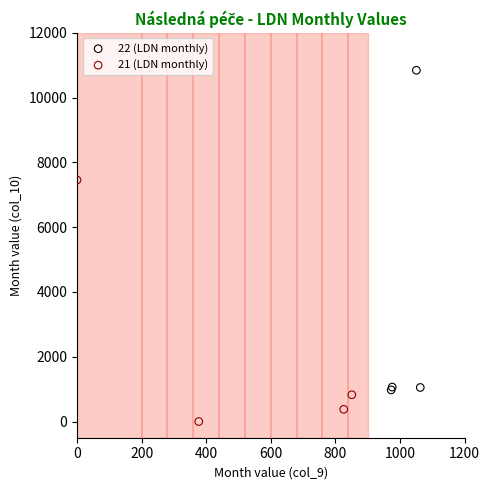

What are all the series names shown in the legend?

22 (LDN monthly), 21 (LDN monthly)